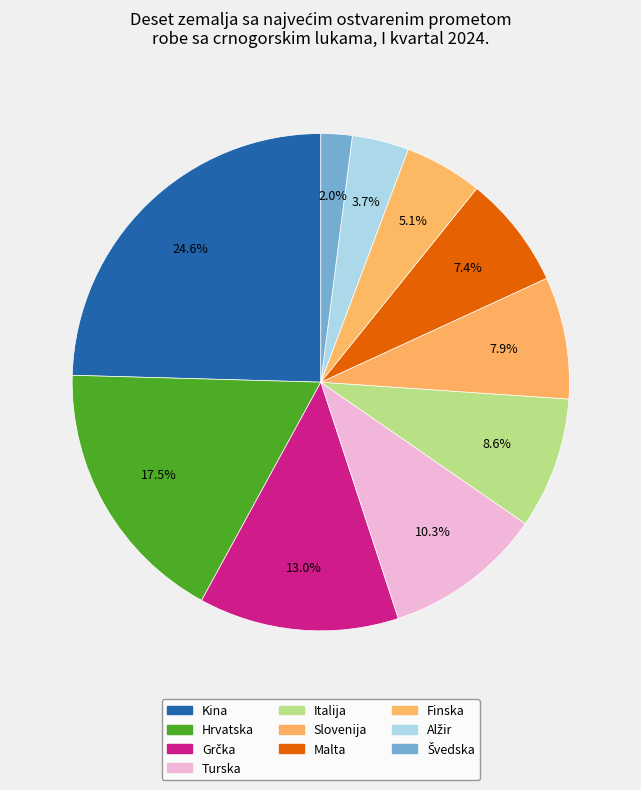

What is the ratio of the value at Grčka to the value at Hrvatska?

0.7